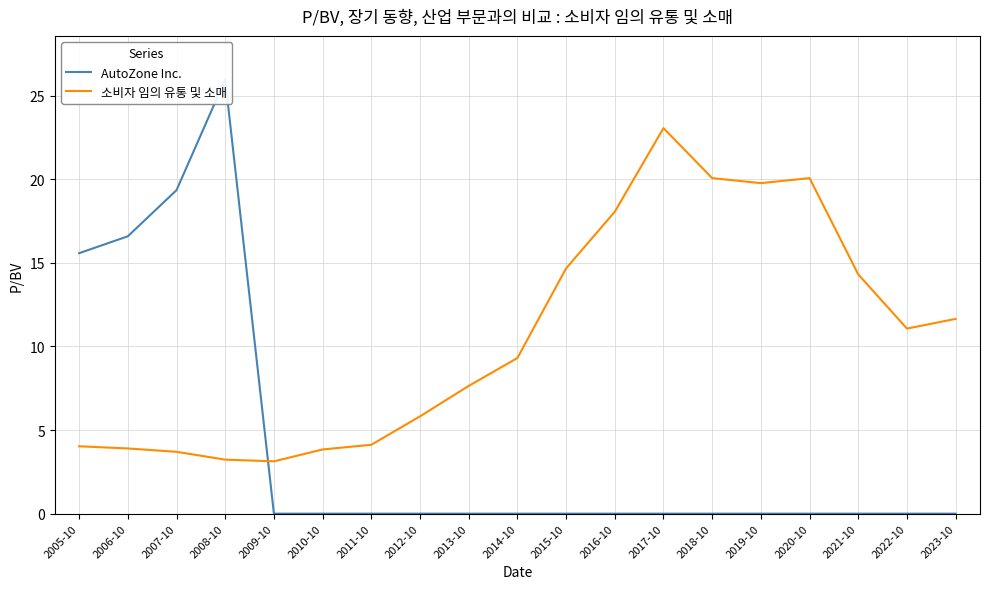

Where is 소비자 임의 유통 및 소매 nearest to the value 13?

2021-10